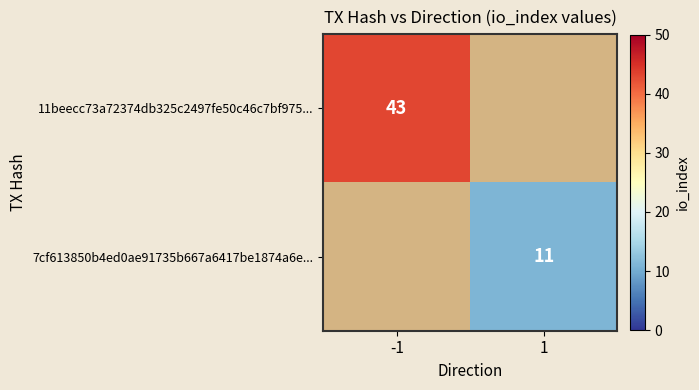

True or false: 11beecc73a72374db325c2497fe50c46c7bf975... has a value of 10 at -1.

False